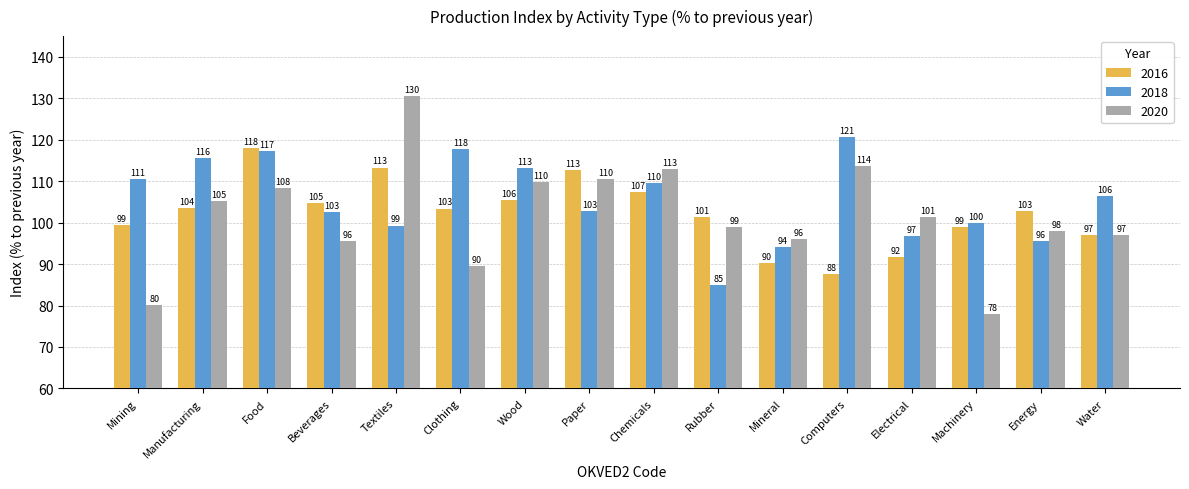

How many data points does each series have?

16